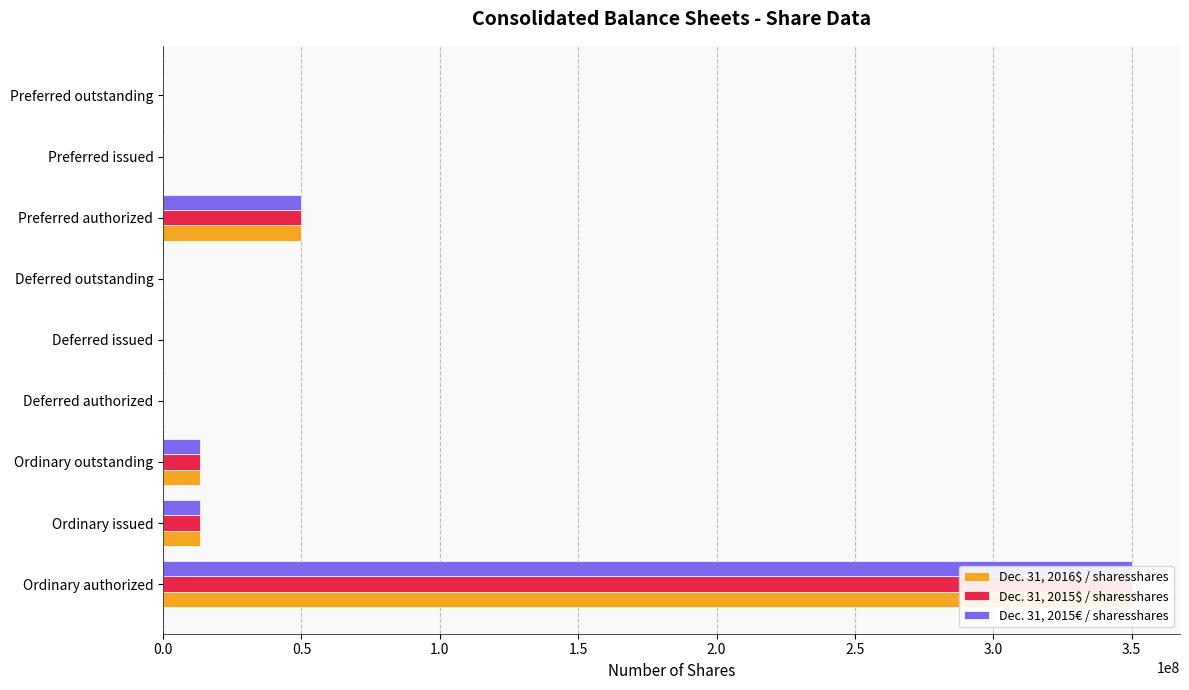

What is the approximate value of Dec. 31, 2015$ / sharesshares at Ordinary outstanding?

13335477